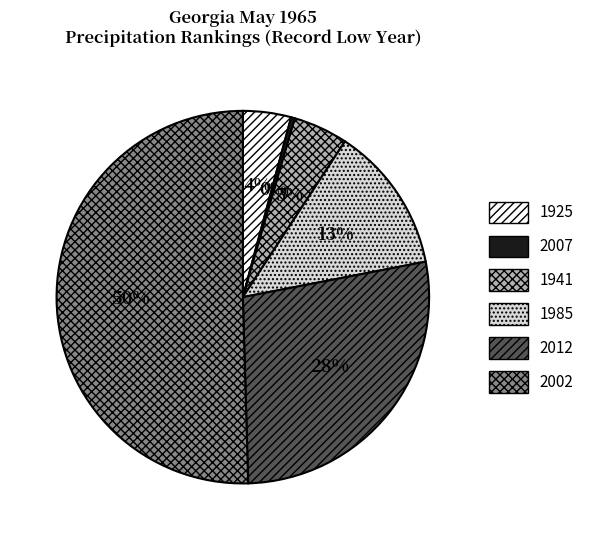

Does 2007 account for over 50% of the chart?

No